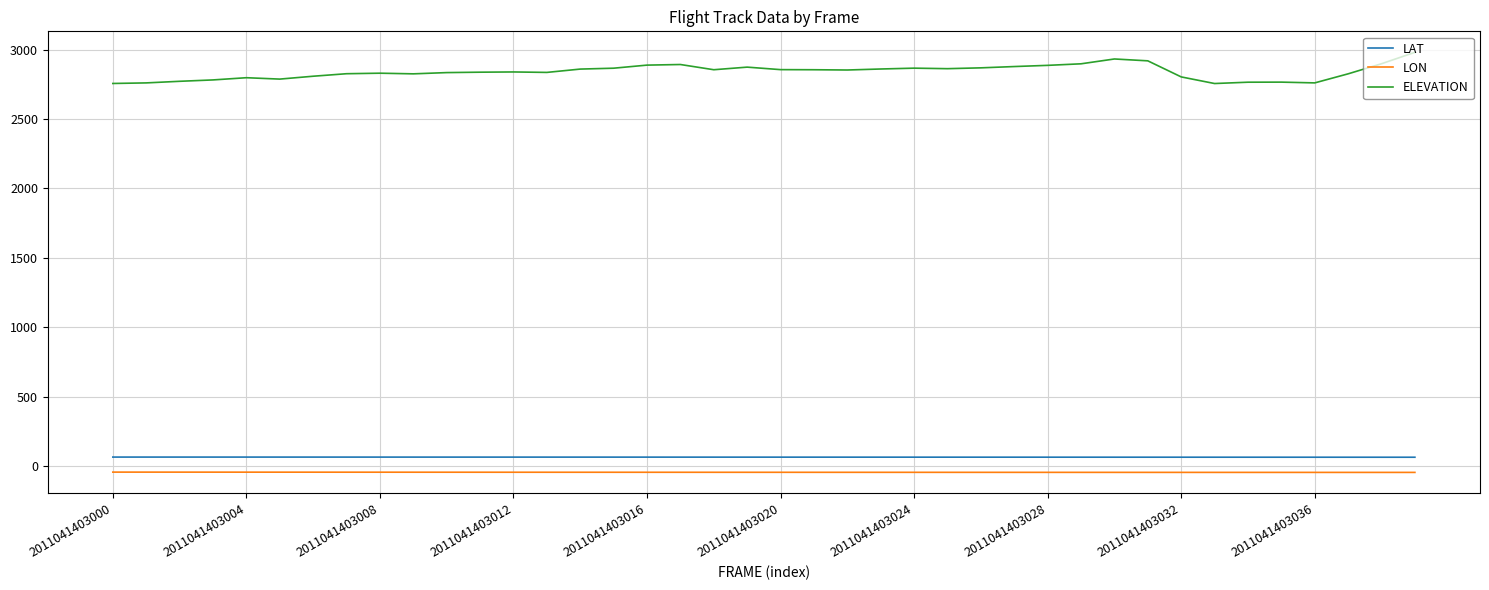

Which series has the largest total across all categories?

ELEVATION